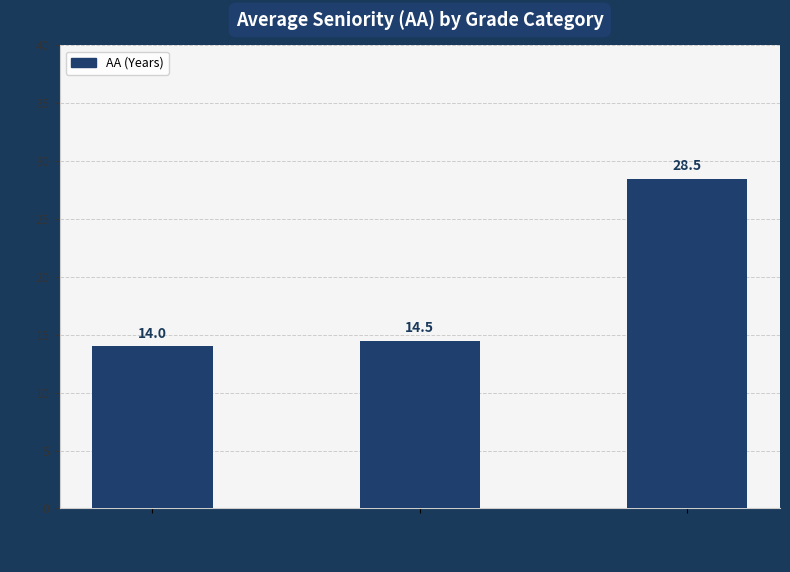

What is the maximum value shown in the chart?

28.5